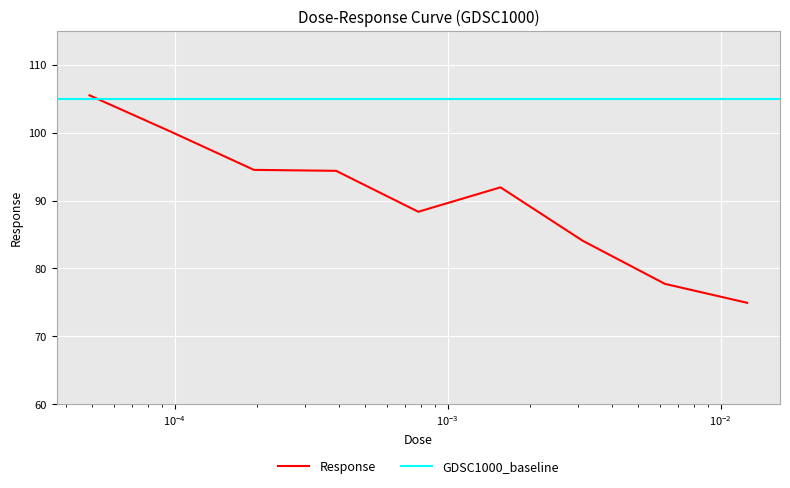

What is the greatest value displayed?

105.5